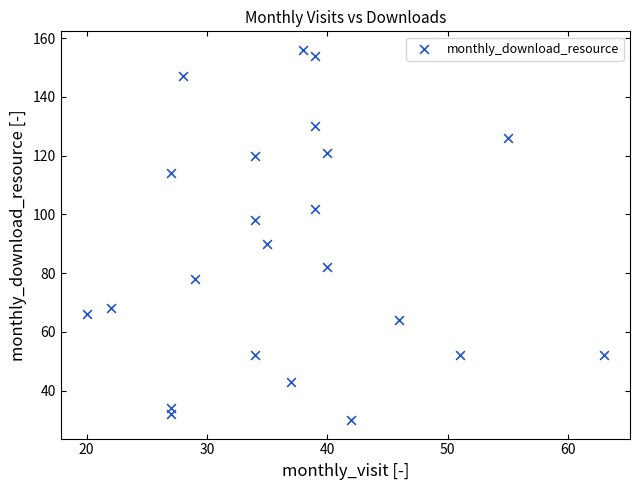

What is the range of X values (max minus min)?

43